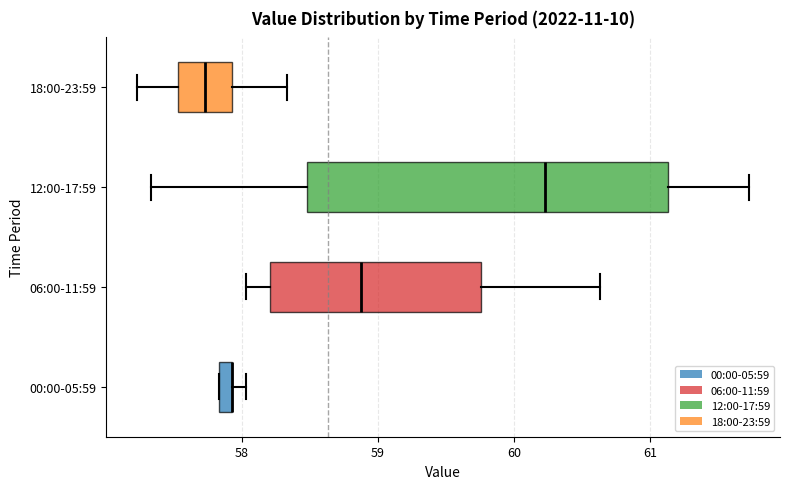

Comparing the boxes themselves (not the whiskers), which one is the widest?

12:00-17:59